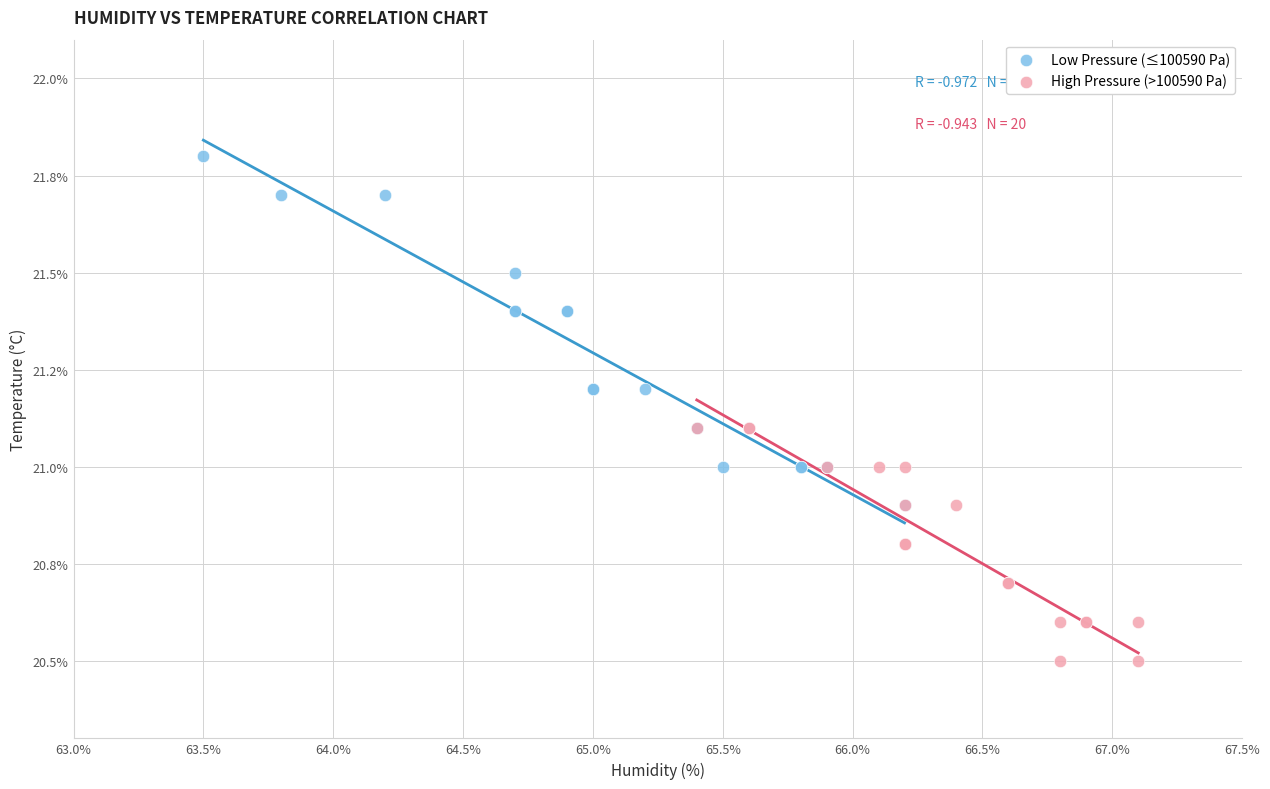

Which series reaches the maximum Y coordinate?

Low Pressure (≤100590 Pa)